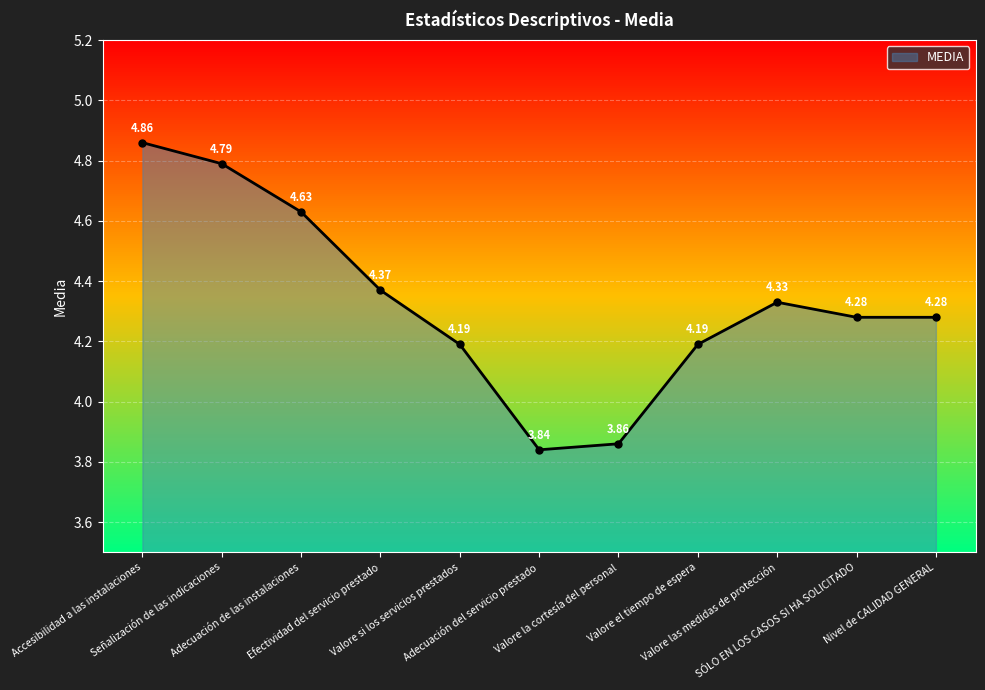

True or false: there are more than 1 points higher than both neighbors.

False